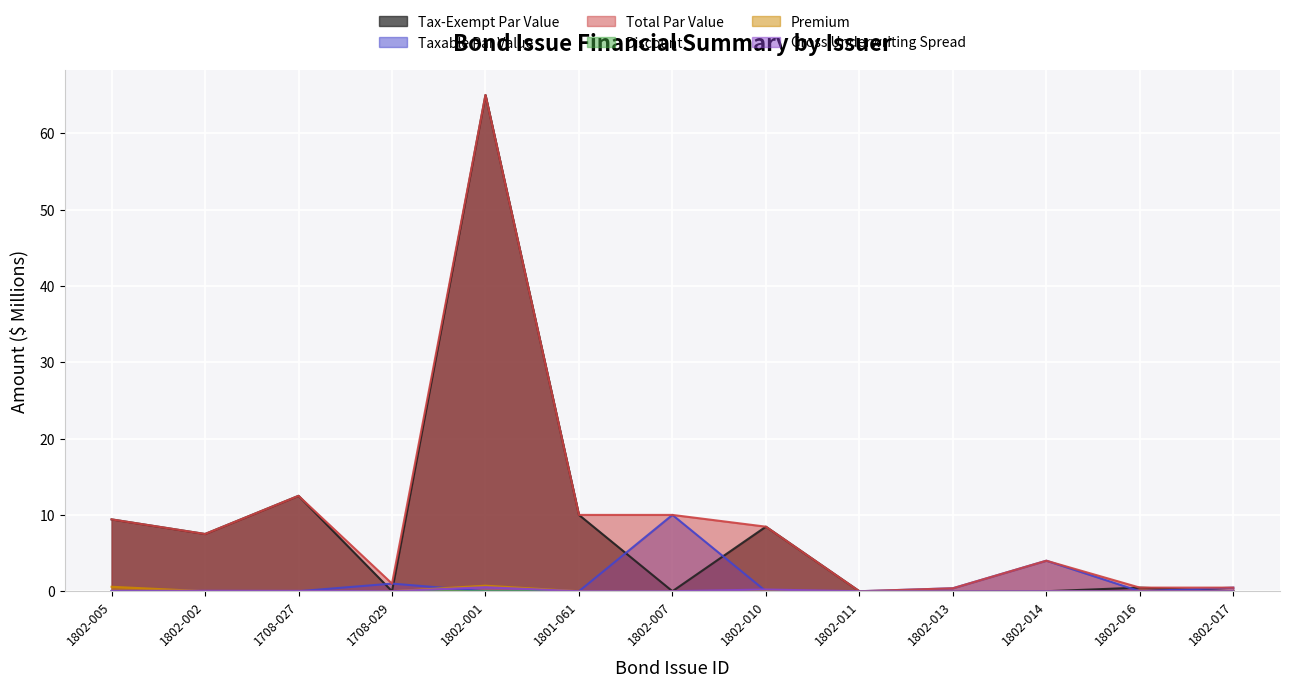

Is it true that Tax-Exempt Par Value equals 0.5 at 1802-016?

True